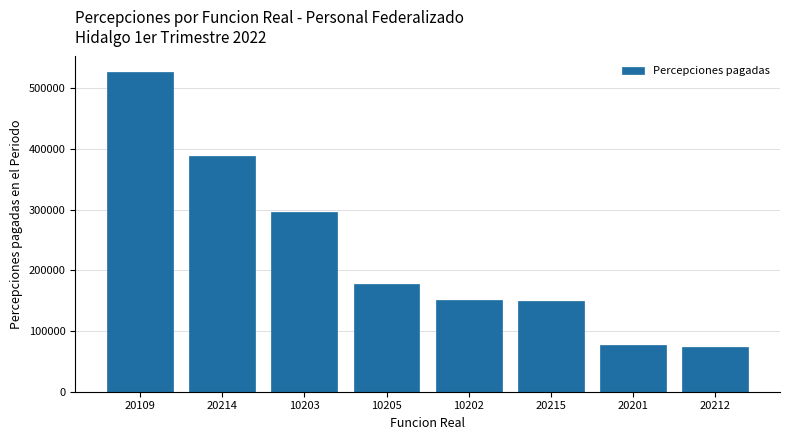

True or false: the data shows 26369.2 at 20212.

False